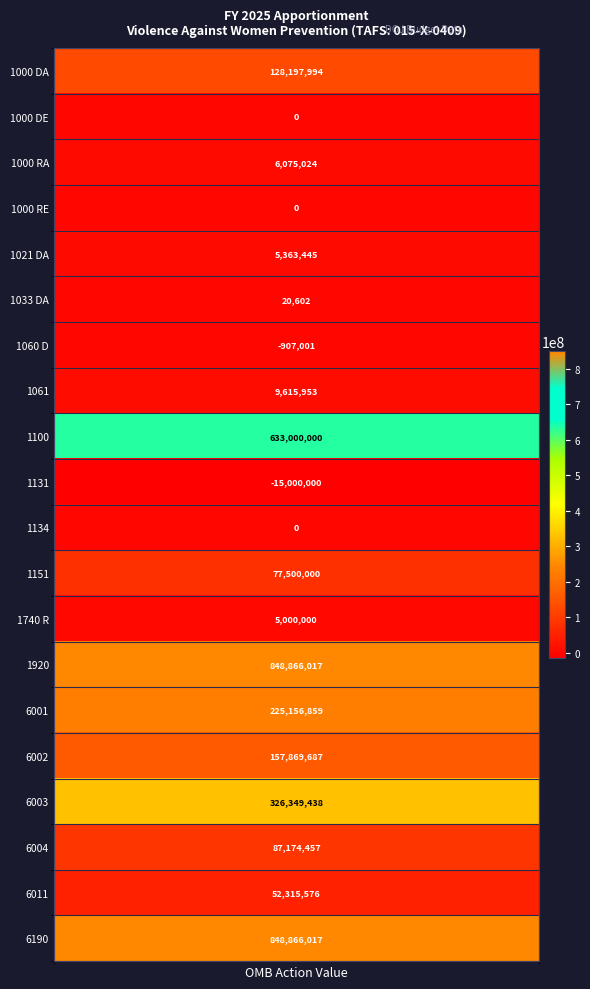

True or false: the data shows 128197994 at 1000 DA.

True